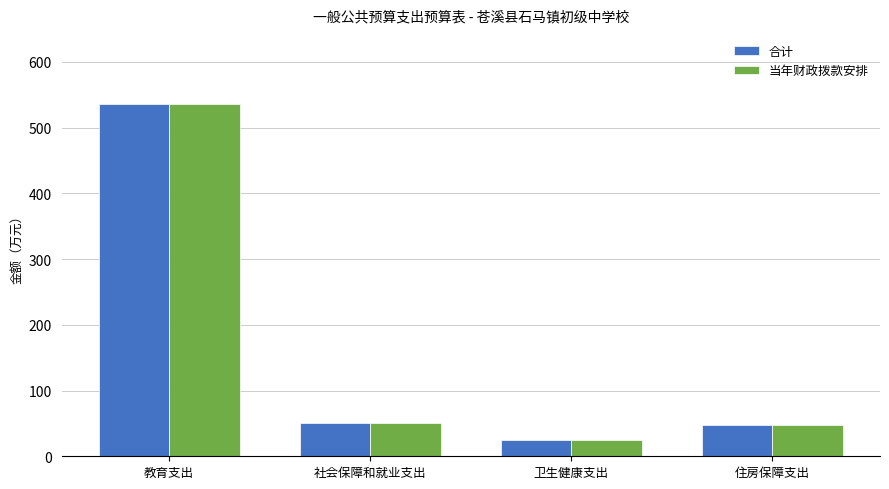

What is the value of the 当年财政拨款安排 bar at the 3rd from the left?

25.0